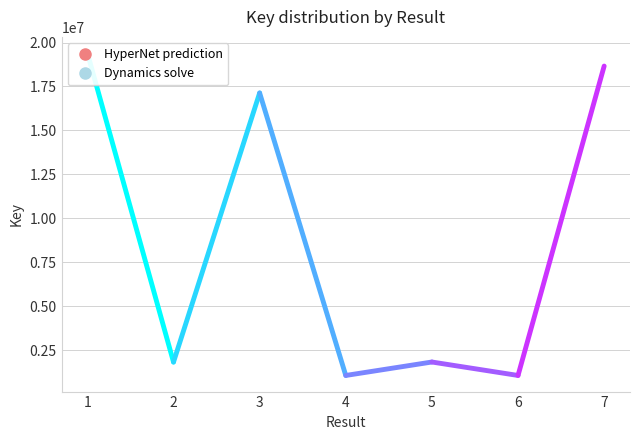

At which label is the value closest to 10233242?

3